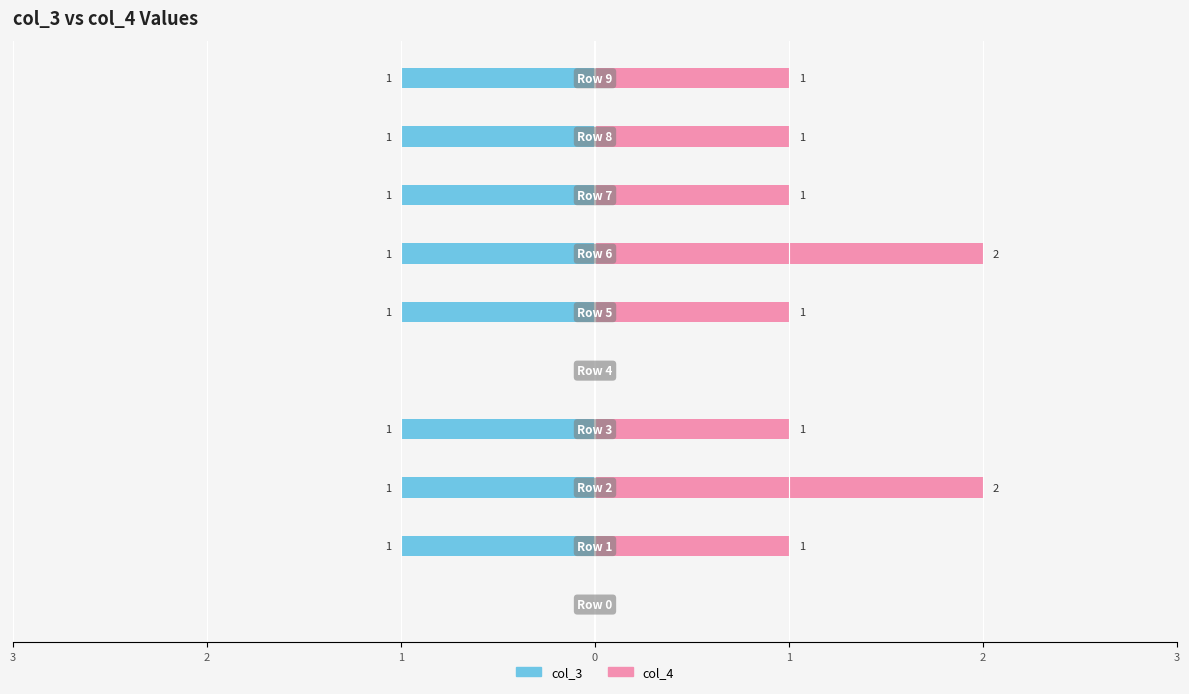

How many values in col_3 are below zero?

8